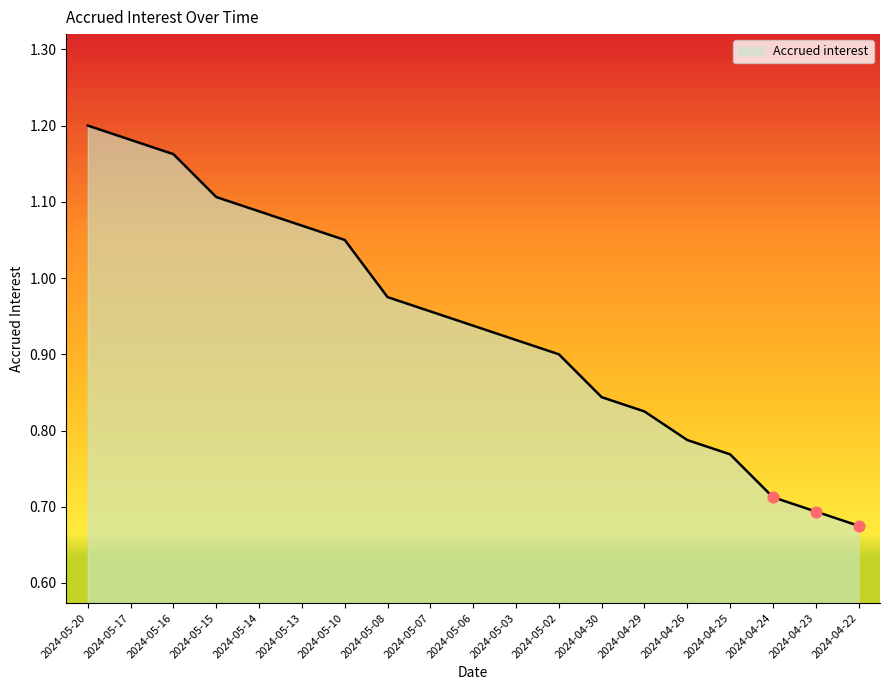

Between 2024-05-13 and 2024-04-30, which is larger?

2024-05-13